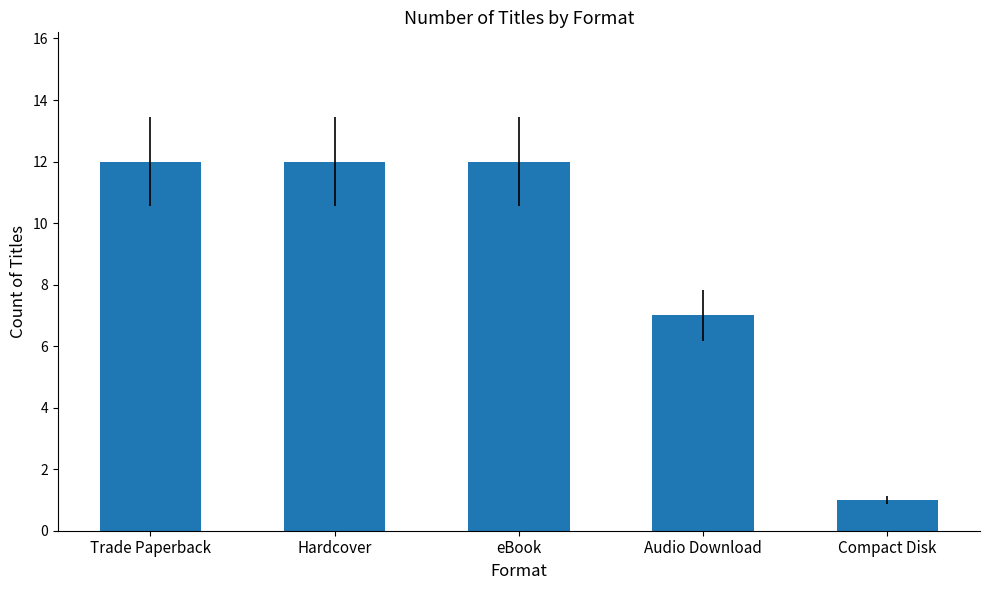

What is the difference between the maximum and minimum values?

11